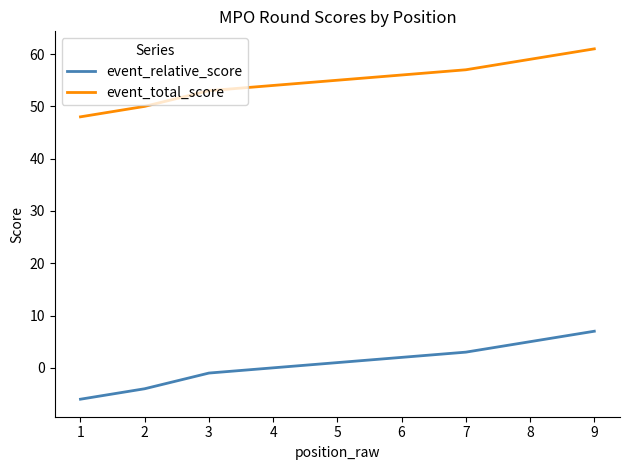

Rank the series by their maximum value, from lowest to highest.

event_relative_score, event_total_score